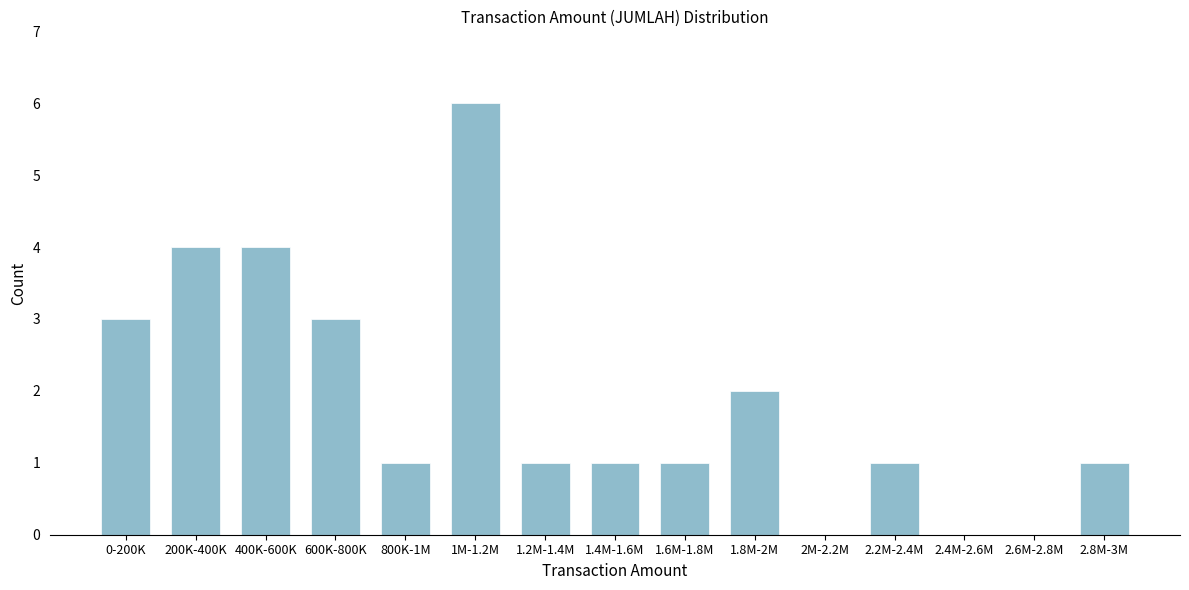

Reading left to right, extract all data points from this chart.

0-200K=3	200K-400K=4	400K-600K=4	600K-800K=3	800K-1M=1	1M-1.2M=6	1.2M-1.4M=1	1.4M-1.6M=1	1.6M-1.8M=1	1.8M-2M=2	2M-2.2M=0	2.2M-2.4M=1	2.4M-2.6M=0	2.6M-2.8M=0	2.8M-3M=1